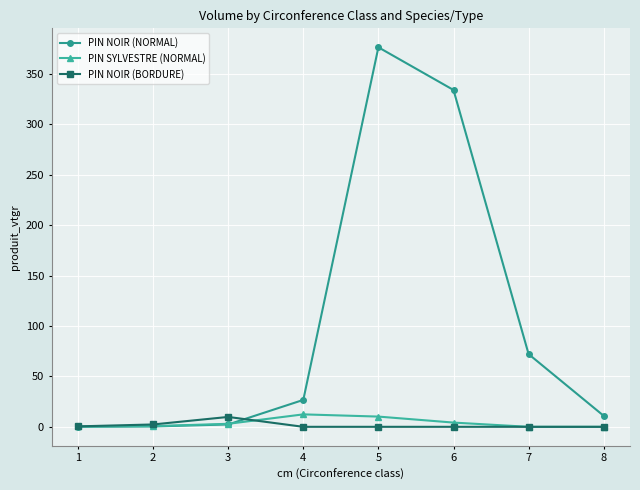

After their last crossing, which series has the higher values: PIN NOIR (NORMAL) or PIN SYLVESTRE (NORMAL)?

PIN NOIR (NORMAL)